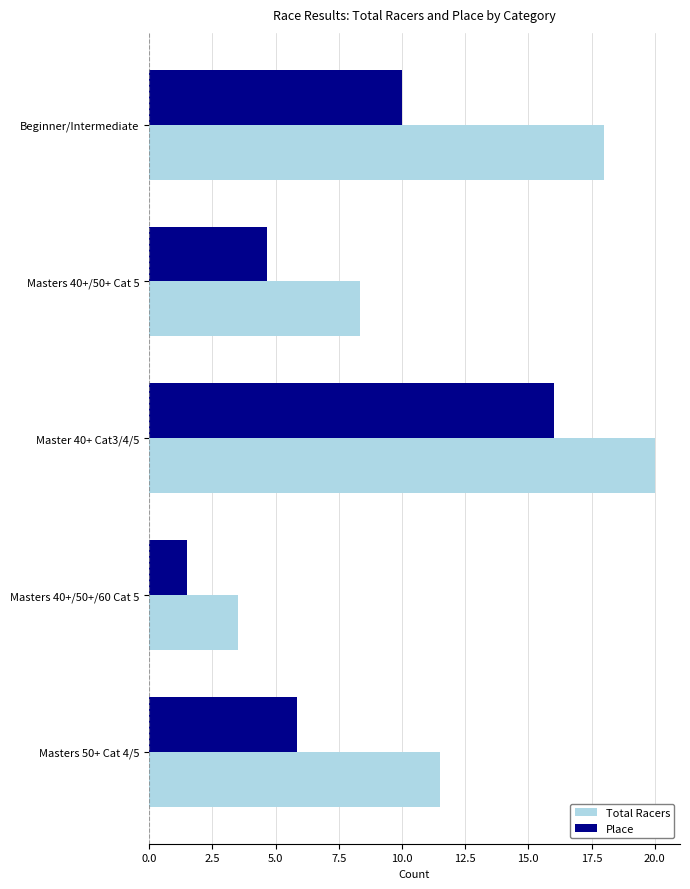

Which series has the widest spread of values?

Total Racers